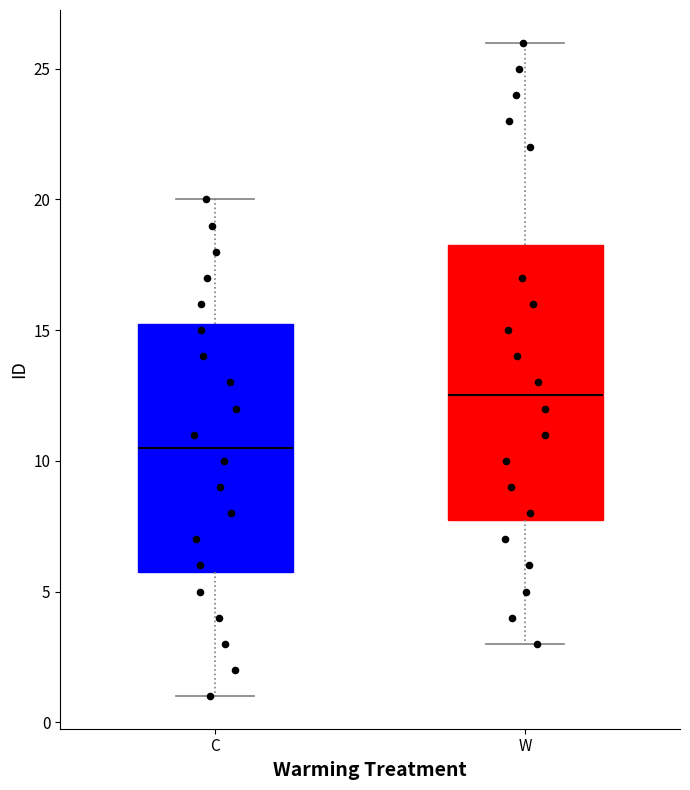

Which box is the tallest, from its lower edge to its upper edge?

W